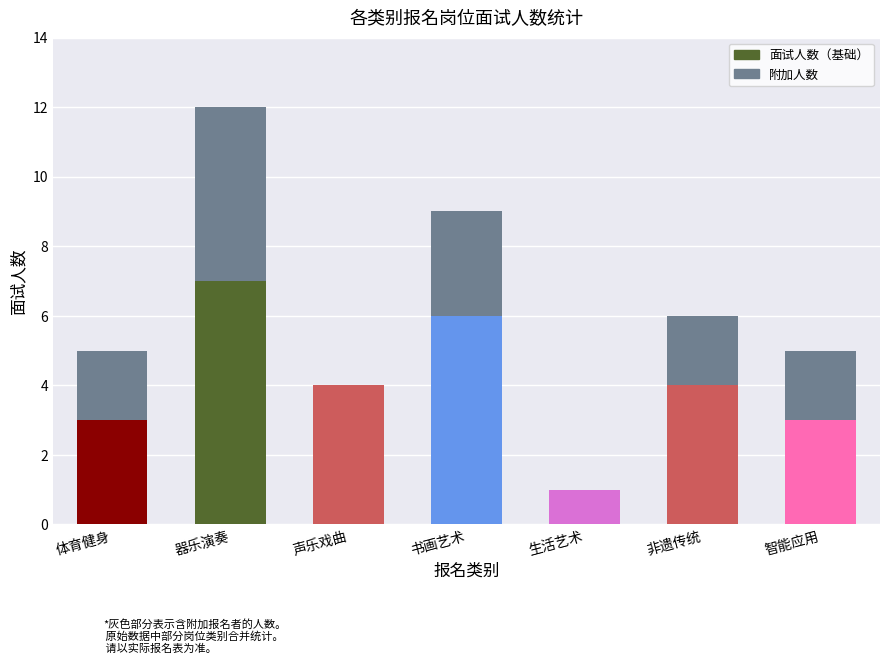

What is the total value across all series at 体育健身?

5